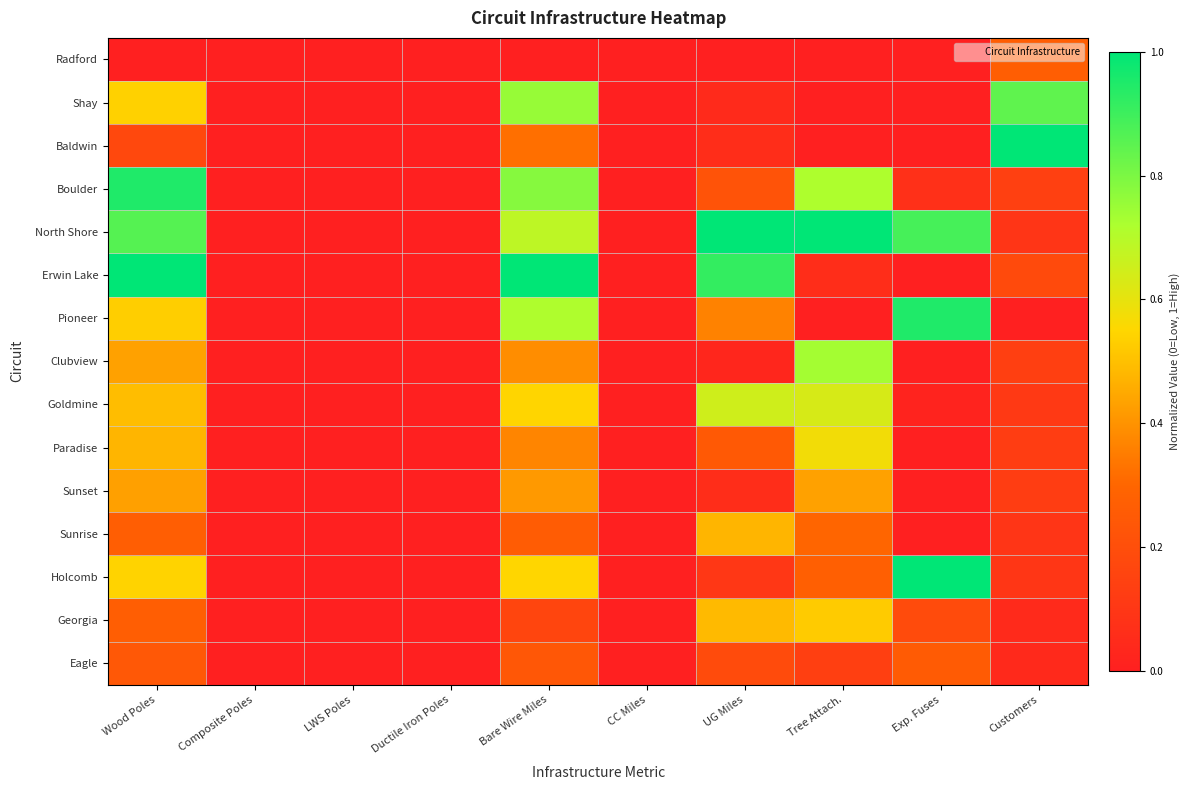

Reading left to right, what are all the values shown in this chart?

Radford: Wood Poles=0.0	Composite Poles=0.0	LWS Poles=0.0	Ductile Iron Poles=0.0	Bare Wire Miles=0.0	CC Miles=0.0	UG Miles=0.0	Tree Attach.=0.0	Exp. Fuses=0.0	Customers=0.3
Shay: Wood Poles=0.5	Composite Poles=0.0	LWS Poles=0.0	Ductile Iron Poles=0.0	Bare Wire Miles=0.8	CC Miles=0.0	UG Miles=0.0	Tree Attach.=0.0	Exp. Fuses=0.0	Customers=0.8
Baldwin: Wood Poles=0.2	Composite Poles=0.0	LWS Poles=0.0	Ductile Iron Poles=0.0	Bare Wire Miles=0.3	CC Miles=0.0	UG Miles=0.1	Tree Attach.=0.0	Exp. Fuses=0.0	Customers=1.0
Boulder: Wood Poles=0.9	Composite Poles=0.0	LWS Poles=0.0	Ductile Iron Poles=0.0	Bare Wire Miles=0.8	CC Miles=0.0	UG Miles=0.2	Tree Attach.=0.7	Exp. Fuses=0.1	Customers=0.1
North Shore: Wood Poles=0.9	Composite Poles=0.0	LWS Poles=0.0	Ductile Iron Poles=0.0	Bare Wire Miles=0.7	CC Miles=0.0	UG Miles=1.0	Tree Attach.=1.0	Exp. Fuses=0.9	Customers=0.1
Erwin Lake: Wood Poles=1.0	Composite Poles=0.0	LWS Poles=0.0	Ductile Iron Poles=0.0	Bare Wire Miles=1.0	CC Miles=0.0	UG Miles=0.9	Tree Attach.=0.1	Exp. Fuses=0.0	Customers=0.2
Pioneer: Wood Poles=0.5	Composite Poles=0.0	LWS Poles=0.0	Ductile Iron Poles=0.0	Bare Wire Miles=0.7	CC Miles=0.0	UG Miles=0.4	Tree Attach.=0.0	Exp. Fuses=0.9	Customers=0.0
Clubview: Wood Poles=0.4	Composite Poles=0.0	LWS Poles=0.0	Ductile Iron Poles=0.0	Bare Wire Miles=0.4	CC Miles=0.0	UG Miles=0.0	Tree Attach.=0.7	Exp. Fuses=0.0	Customers=0.1
Goldmine: Wood Poles=0.5	Composite Poles=0.0	LWS Poles=0.0	Ductile Iron Poles=0.0	Bare Wire Miles=0.5	CC Miles=0.0	UG Miles=0.6	Tree Attach.=0.6	Exp. Fuses=0.0	Customers=0.1
Paradise: Wood Poles=0.5	Composite Poles=0.0	LWS Poles=0.0	Ductile Iron Poles=0.0	Bare Wire Miles=0.4	CC Miles=0.0	UG Miles=0.2	Tree Attach.=0.6	Exp. Fuses=0.0	Customers=0.1
Sunset: Wood Poles=0.4	Composite Poles=0.0	LWS Poles=0.0	Ductile Iron Poles=0.0	Bare Wire Miles=0.4	CC Miles=0.0	UG Miles=0.1	Tree Attach.=0.4	Exp. Fuses=0.0	Customers=0.1
Sunrise: Wood Poles=0.3	Composite Poles=0.0	LWS Poles=0.0	Ductile Iron Poles=0.0	Bare Wire Miles=0.3	CC Miles=0.0	UG Miles=0.5	Tree Attach.=0.3	Exp. Fuses=0.0	Customers=0.1
Holcomb: Wood Poles=0.5	Composite Poles=0.0	LWS Poles=0.0	Ductile Iron Poles=0.0	Bare Wire Miles=0.5	CC Miles=0.0	UG Miles=0.1	Tree Attach.=0.3	Exp. Fuses=1.0	Customers=0.1
Georgia: Wood Poles=0.3	Composite Poles=0.0	LWS Poles=0.0	Ductile Iron Poles=0.0	Bare Wire Miles=0.2	CC Miles=0.0	UG Miles=0.5	Tree Attach.=0.5	Exp. Fuses=0.2	Customers=0.0
Eagle: Wood Poles=0.2	Composite Poles=0.0	LWS Poles=0.0	Ductile Iron Poles=0.0	Bare Wire Miles=0.2	CC Miles=0.0	UG Miles=0.2	Tree Attach.=0.1	Exp. Fuses=0.3	Customers=0.0